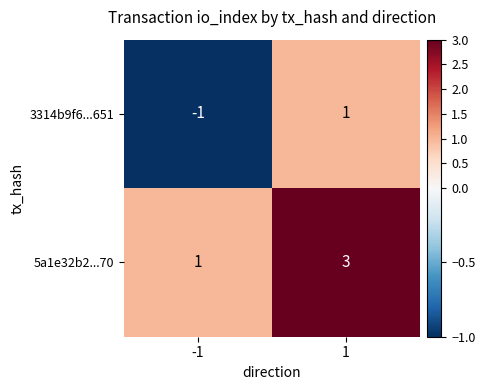

Rank the series by their average value, from lowest to highest.

3314b9f6...651, 5a1e32b2...70